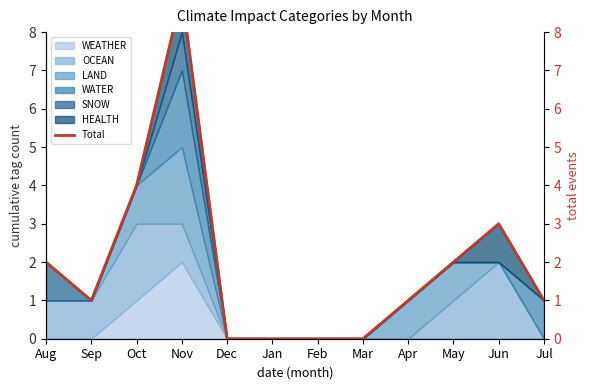

List the labels in order of value, smallest first.

Dec, Jan, Feb, Mar, Sep, Apr, Jul, Aug, May, Jun, Oct, Nov